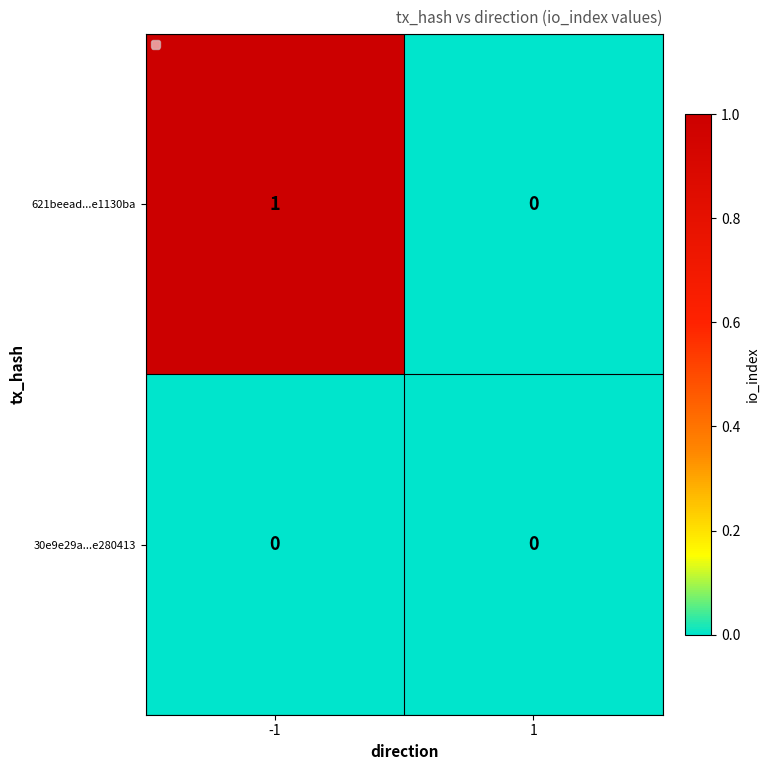

The 30e9e29a...e280413 series shows 0 at 1. True or false?

True